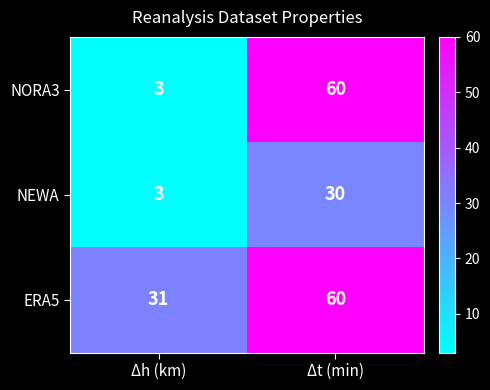

What is the sum of all NEWA values?

33